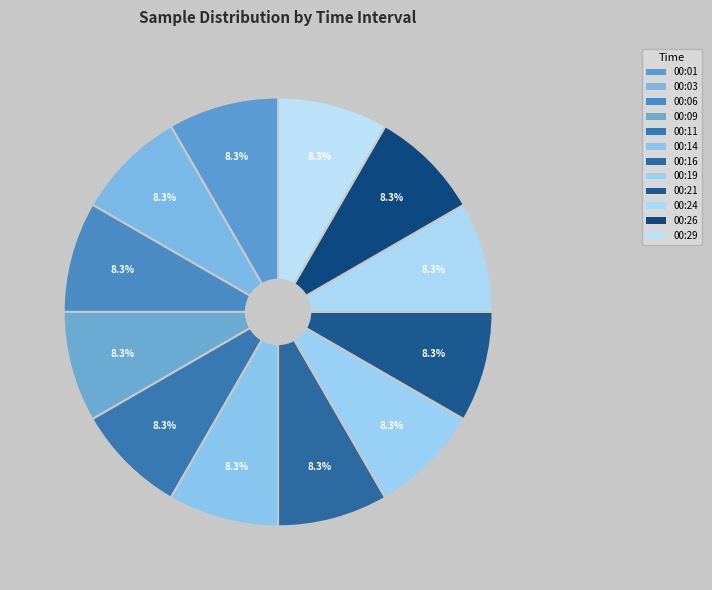

True or false: 00:06 accounts for 1% of the total.

False